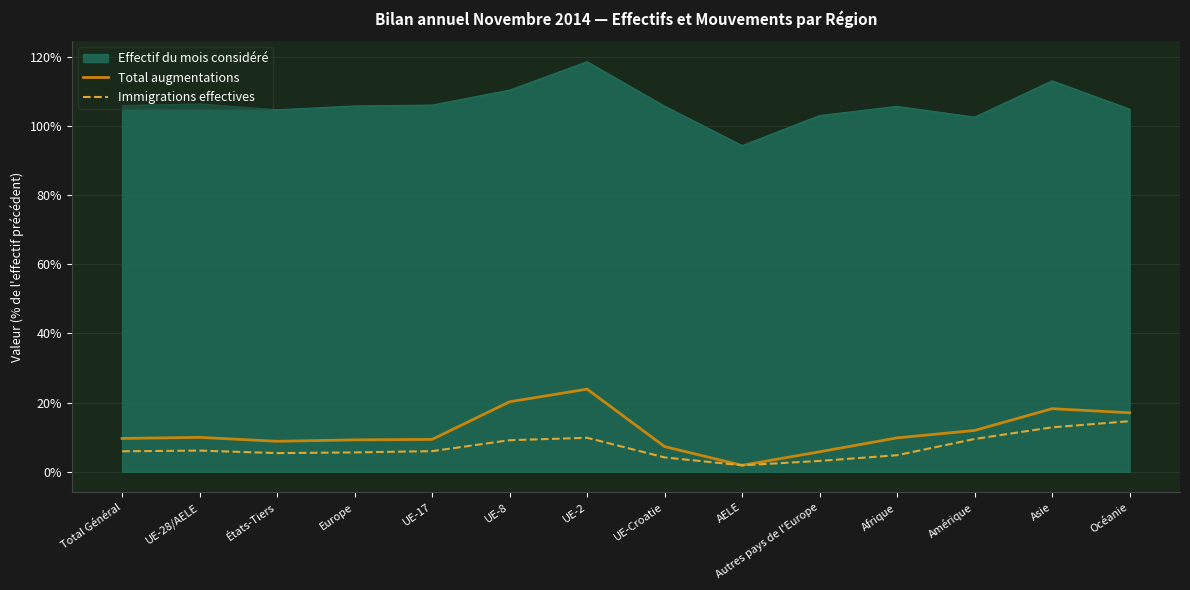

The value of Effectif du mois considéré at Total Général is 105.9. True or false?

True